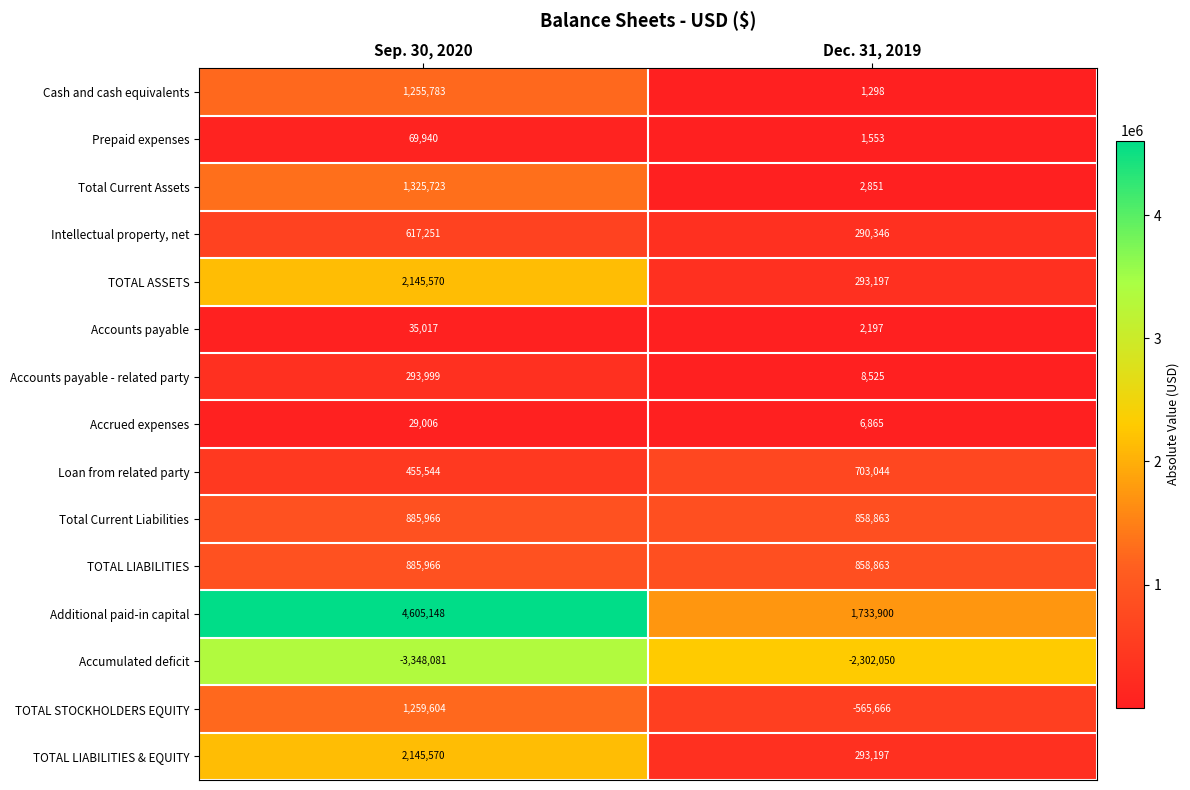

List the labels in order of TOTAL ASSETS value, smallest first.

Dec. 31, 2019, Sep. 30, 2020